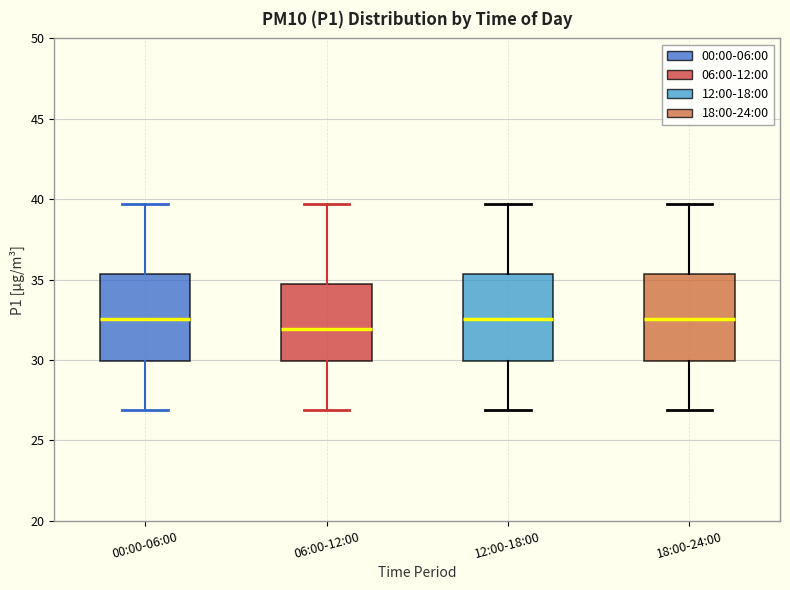

Reading left to right, read every box against the y-axis: the position of its median line, the range the box covers, and the ends of its whiskers. The values are not printed on the chart, so give them approximately, as read against the axis.

00:00-06:00: median 32.5, box 30.0 to 35.5, whiskers 27.0 to 39.5
06:00-12:00: median 32.0, box 30.0 to 34.5, whiskers 27.0 to 39.5
12:00-18:00: median 32.5, box 30.0 to 35.5, whiskers 27.0 to 39.5
18:00-24:00: median 32.5, box 30.0 to 35.5, whiskers 27.0 to 39.5